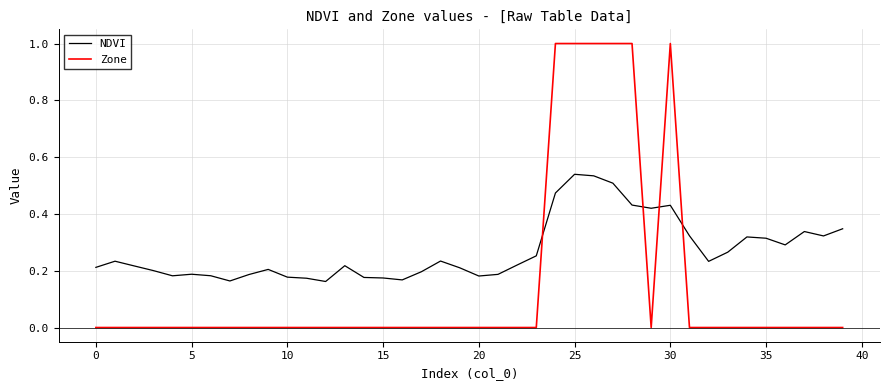

At how many categories does at least one series exceed 0?

40